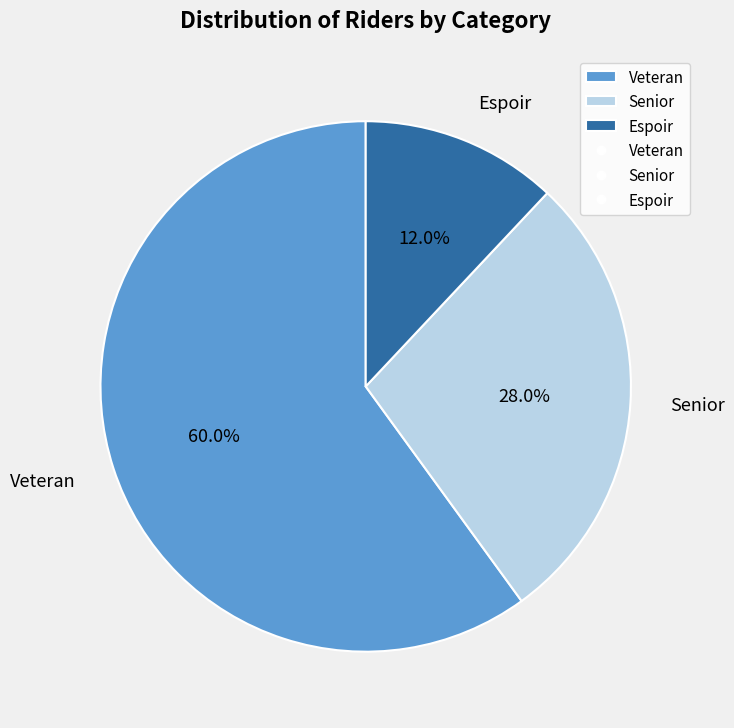

Rank the categories by value from highest to lowest.

Veteran, Senior, Espoir